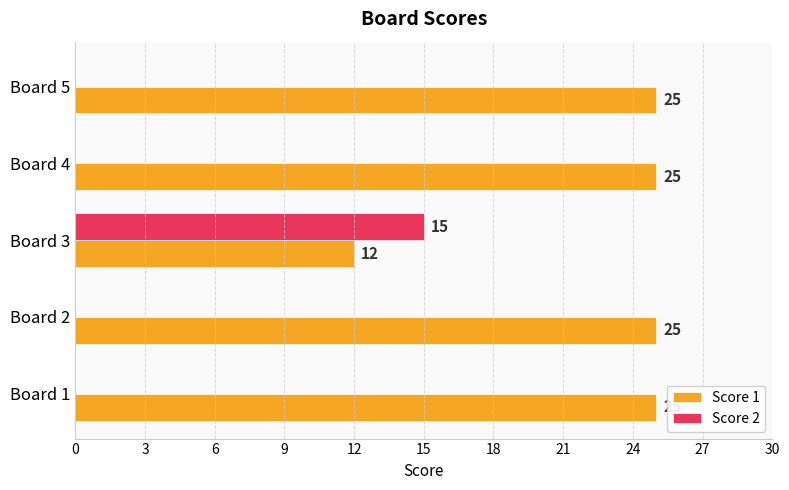

What is the sum of the Score 1 values at Board 4 and Board 5?

50